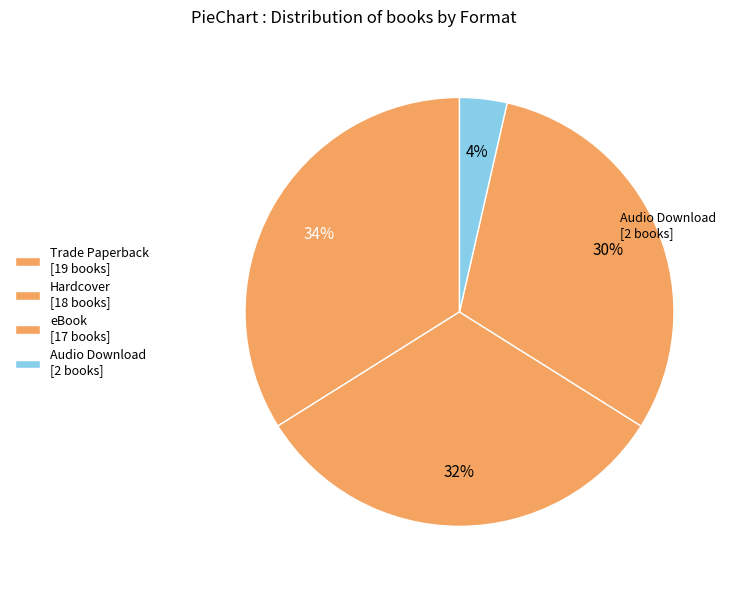

Count the number of slices in the pie.

4